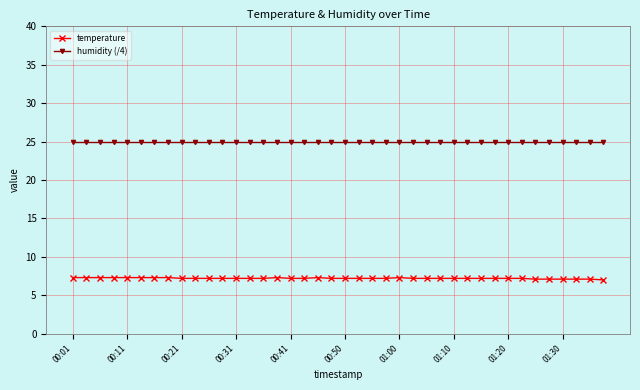

Count the number of data series in this chart.

2